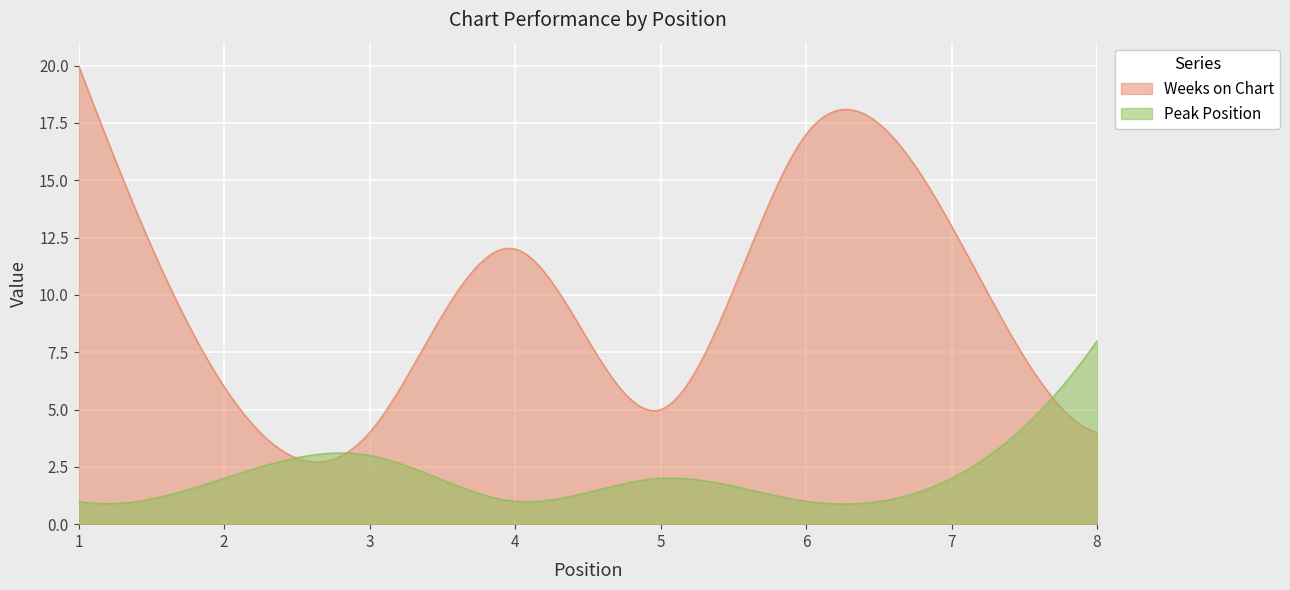

What is the value of the Weeks on Chart point at the 1st from the left?

20